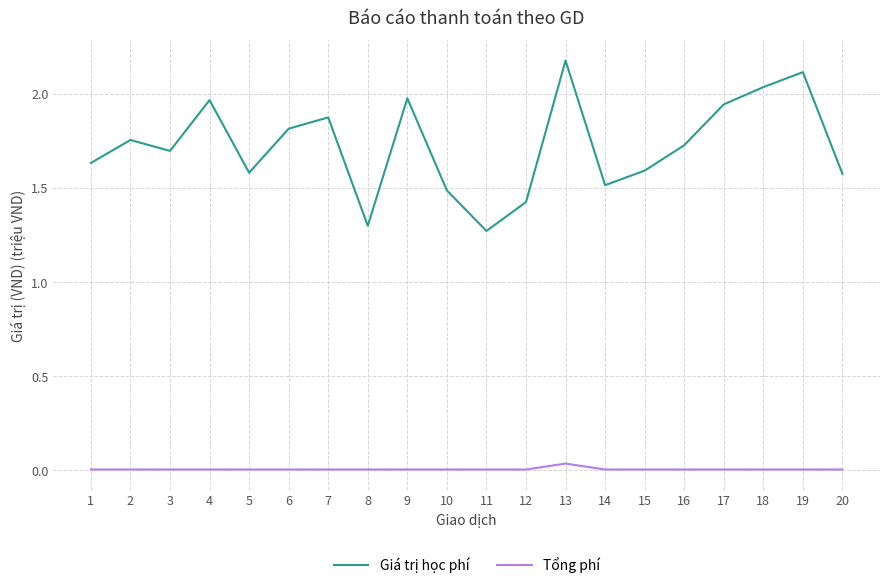

True or false: Tổng phí and Giá trị học phí cross at least once.

False